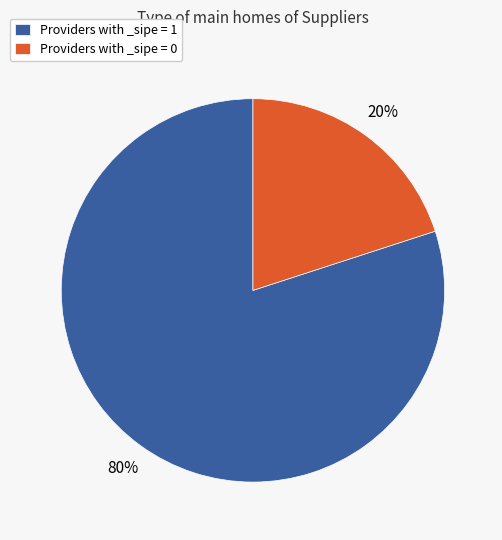

Which category accounts for the majority?

Providers with _sipe = 1